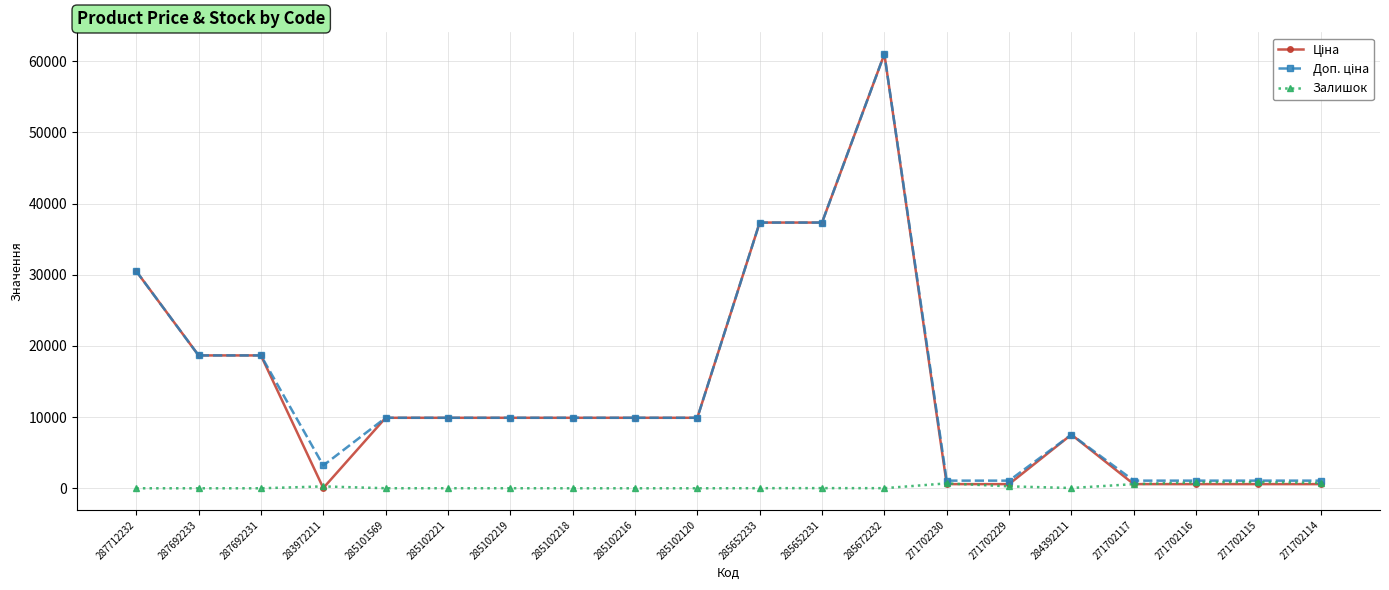

At which category is the sum across all series the highest?

285672232